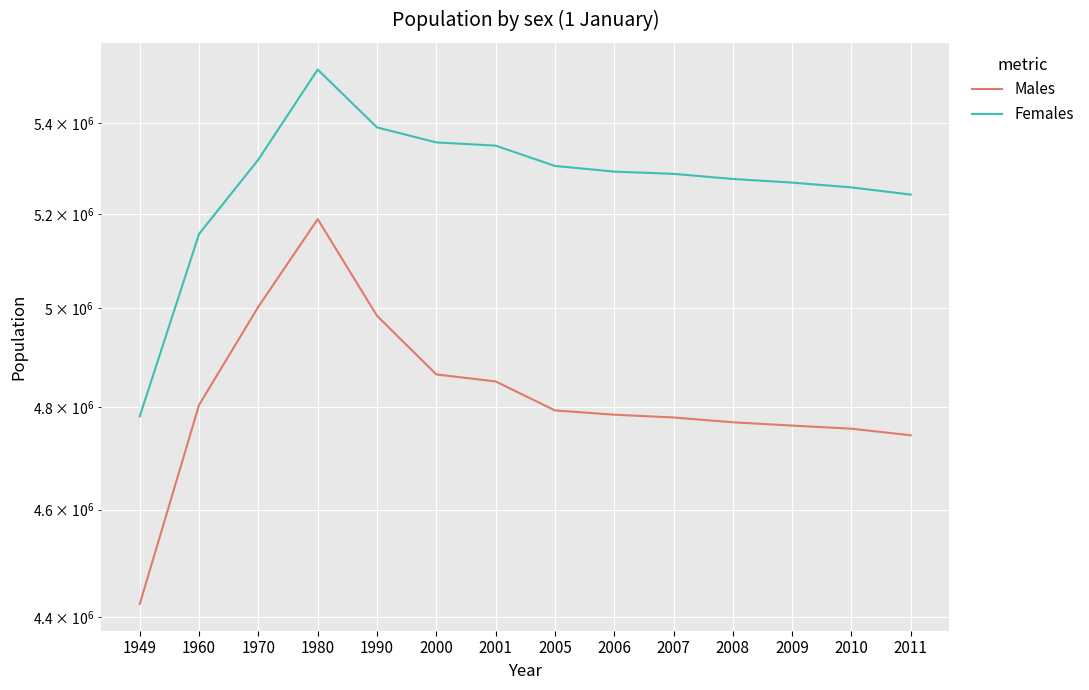

At which label does Females first exceed 5292002?

1970